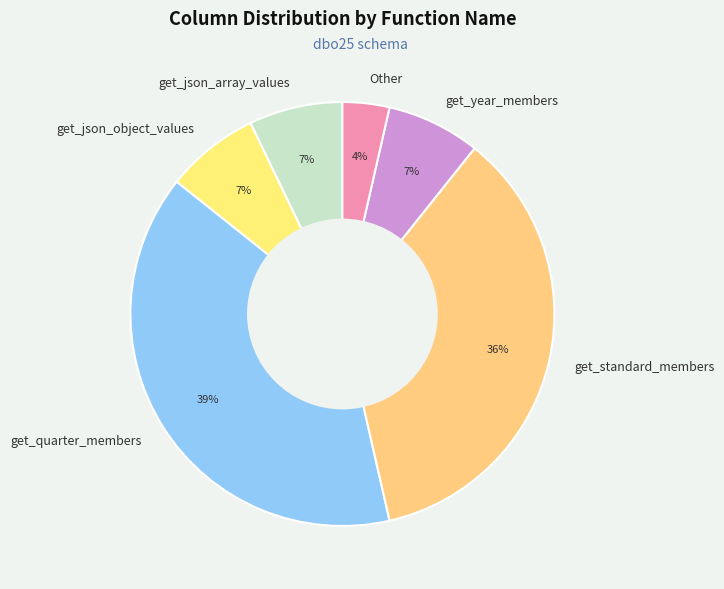

Do get_quarter_members and get_standard_members together represent more than half of the pie?

Yes